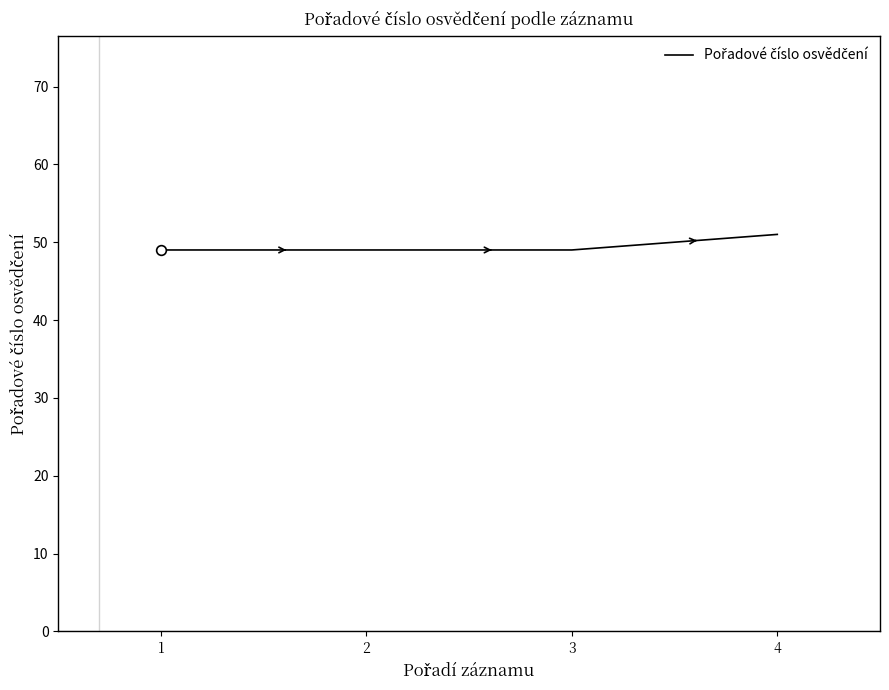

What is the sum of the values at 4 and 3?

100